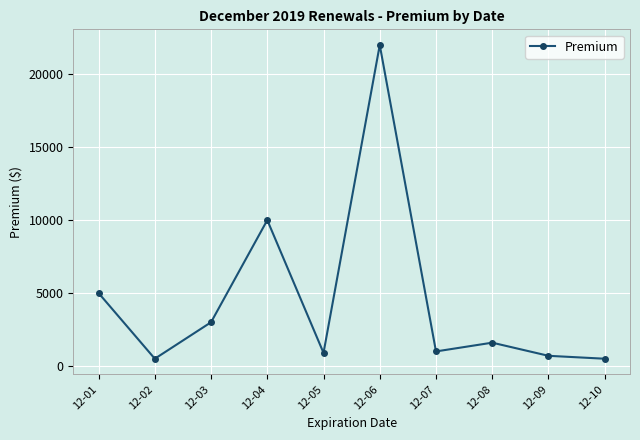

What is the minimum value shown in the chart?

500